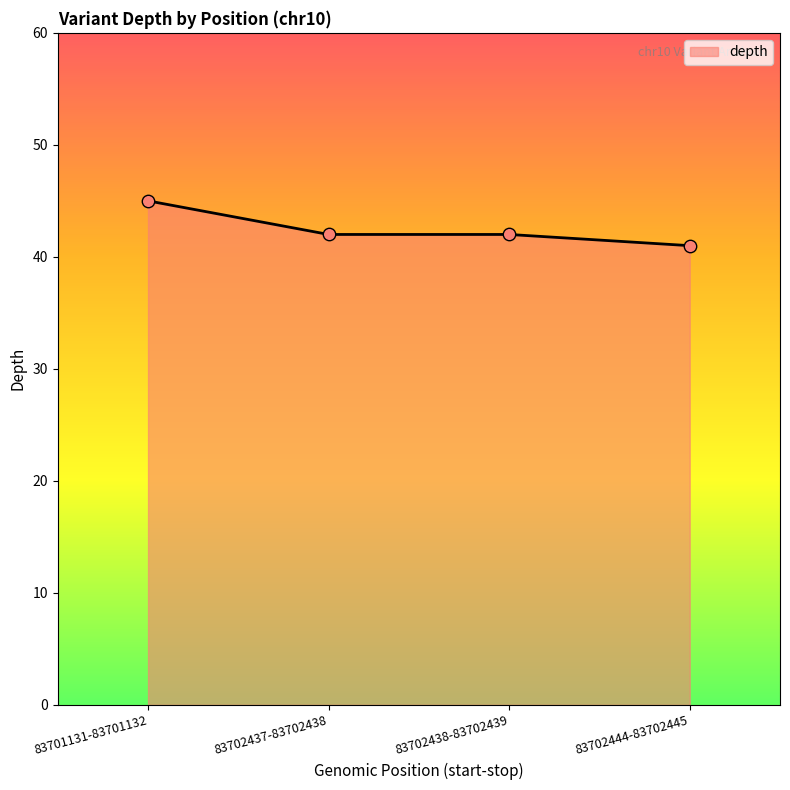

Approximately how many times larger is the value at 83702444-83702445 compared to 83702438-83702439?

1.0